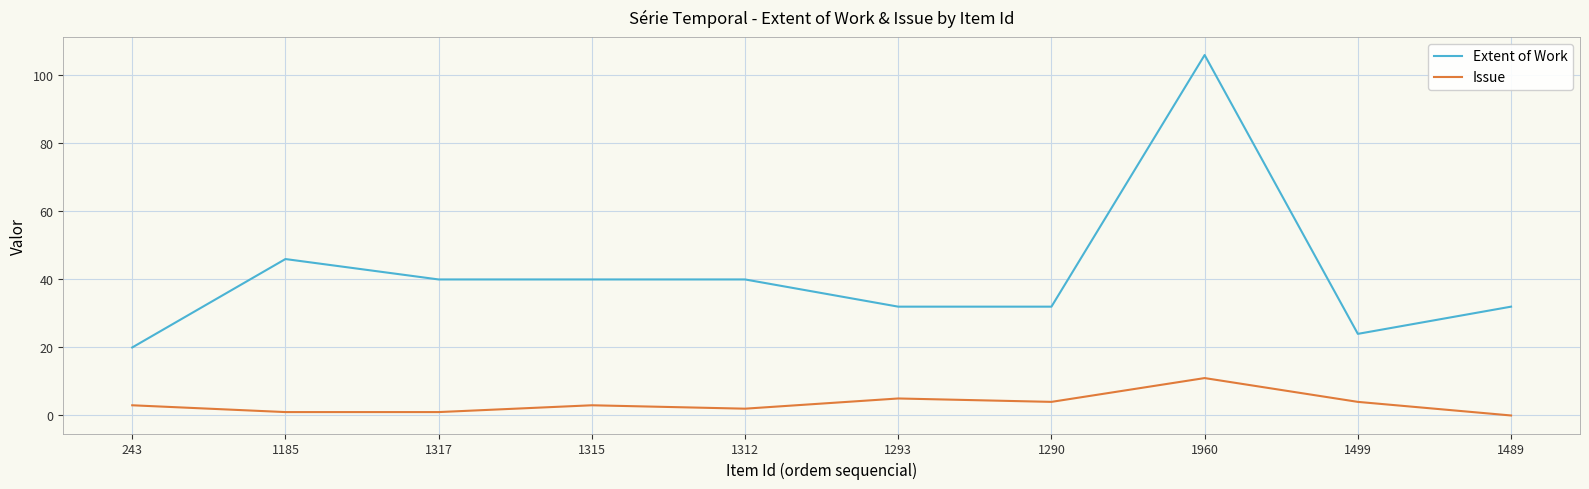

Reading left to right, extract all data points from this chart.

Extent of Work: 243=20	1185=46	1317=40	1315=40	1312=40	1293=32	1290=32	1960=106	1499=24	1489=32
Issue: 243=3	1185=1	1317=1	1315=3	1312=2	1293=5	1290=4	1960=11	1499=4	1489=0